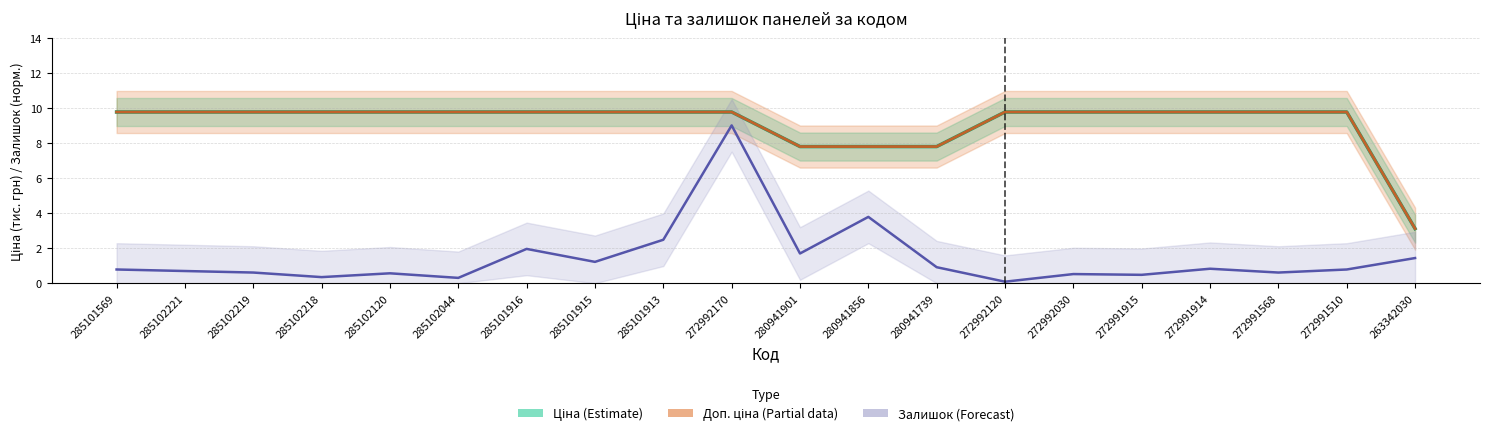

What is the average value of the Доп. ціна (Partial) series?

9.1